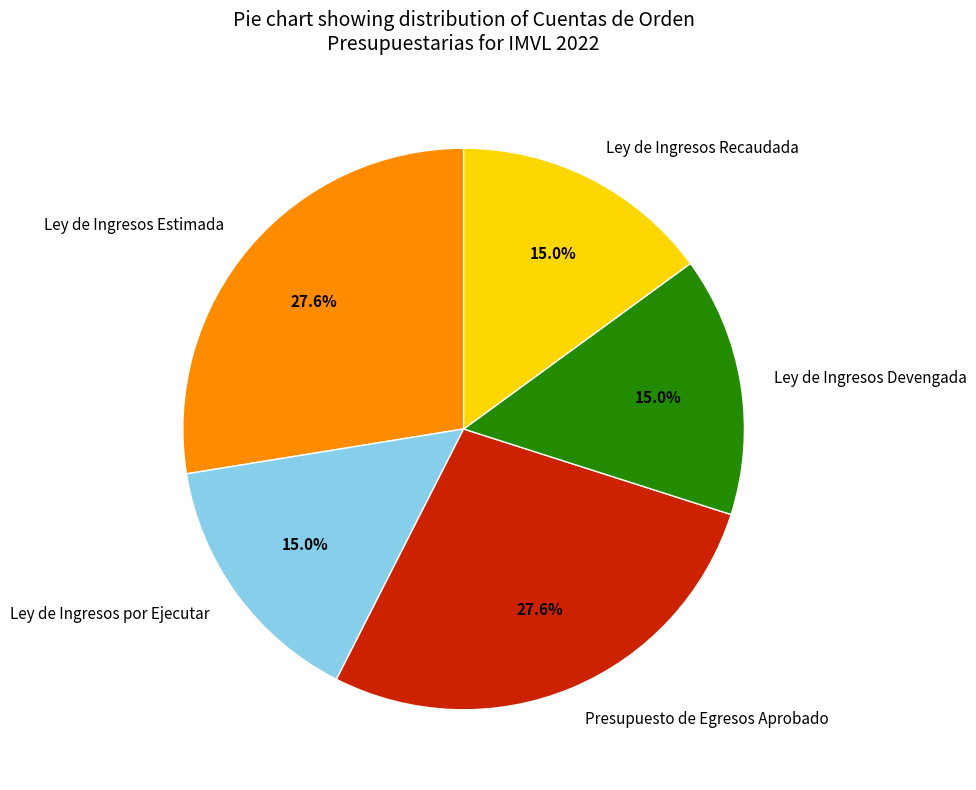

Which has a higher value, Ley de Ingresos por Ejecutar or Ley de Ingresos Estimada?

Ley de Ingresos Estimada